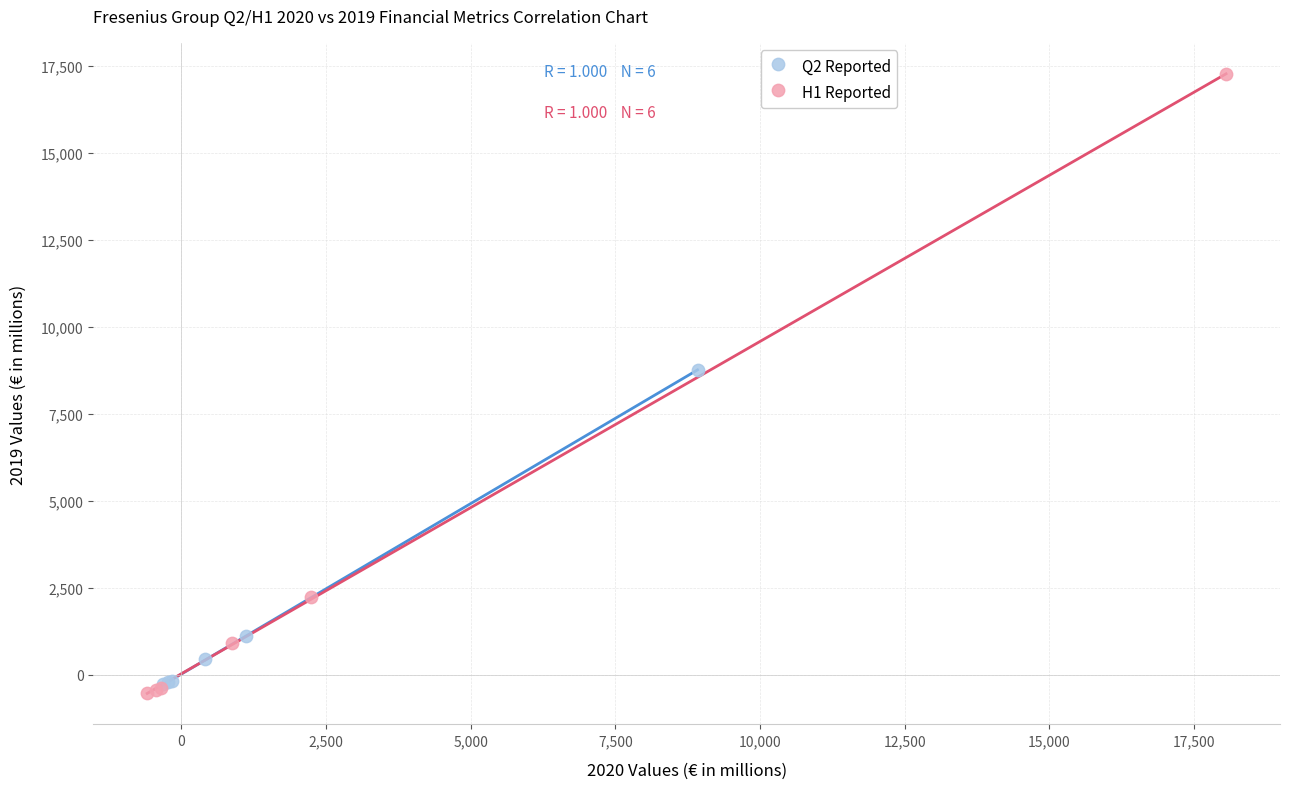

Which series contains the highest Y value?

H1 Reported